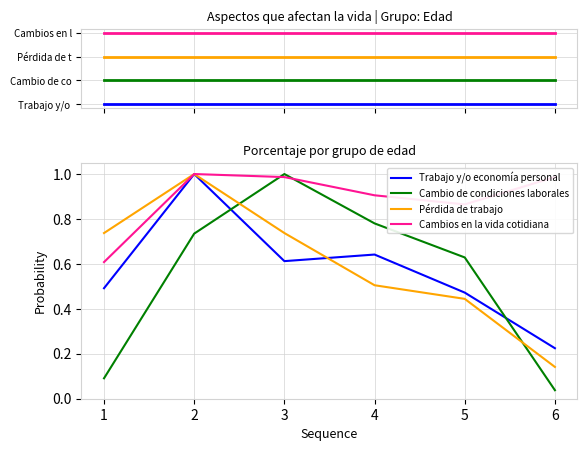

What is the average value of the Cambio de condiciones laborales series?

0.5